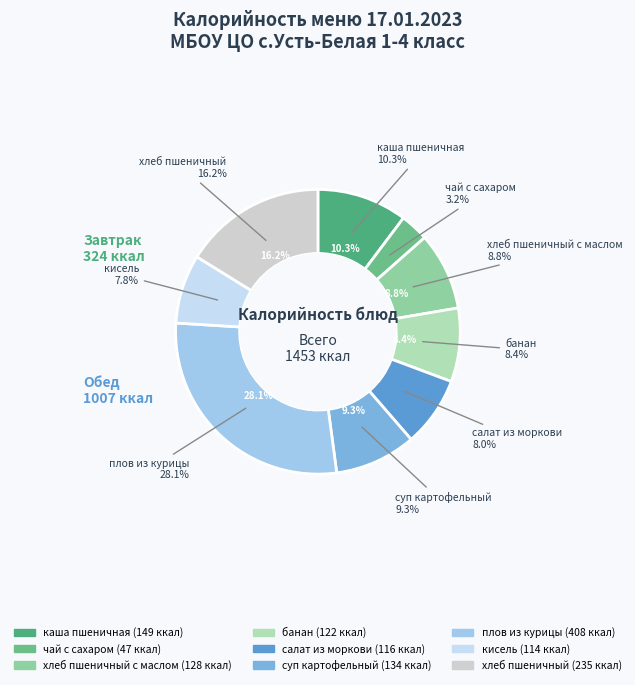

Which slice is the smallest?

чай с сахаром